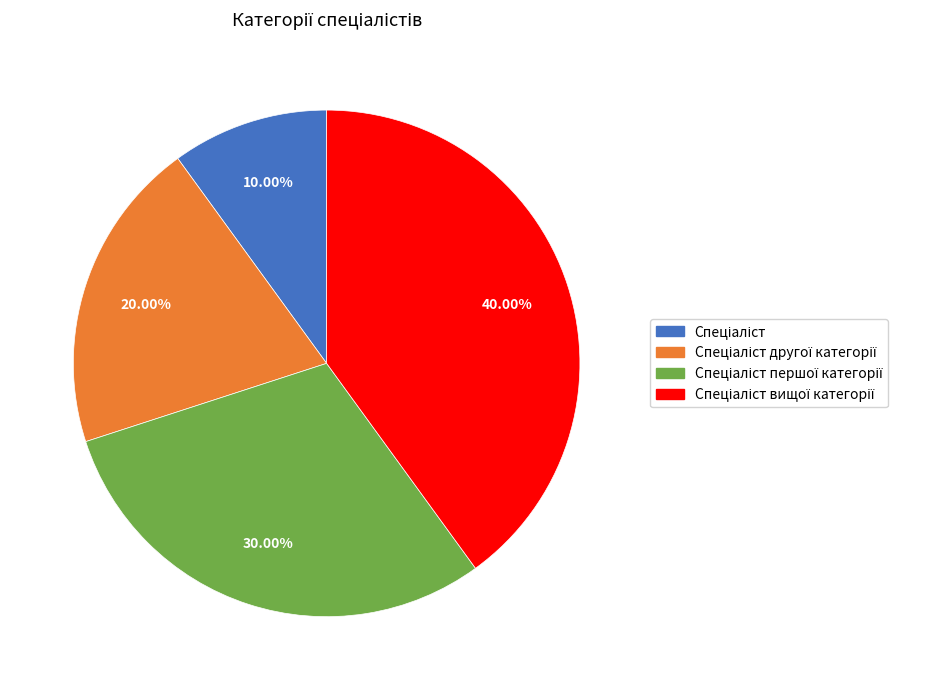

Is there any slice that represents more than half of the pie?

No